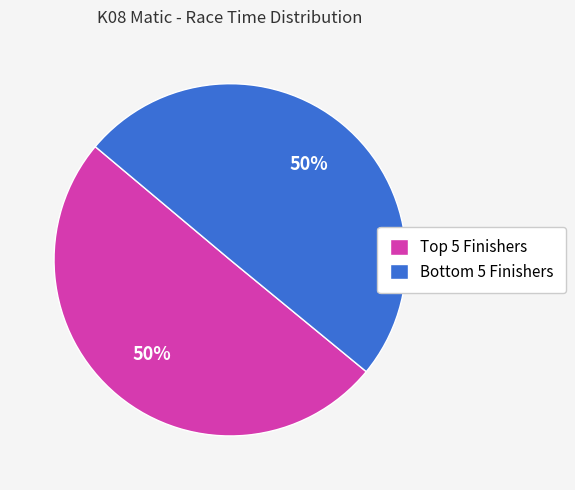

To the nearest percent, what is the average slice percentage?

50%